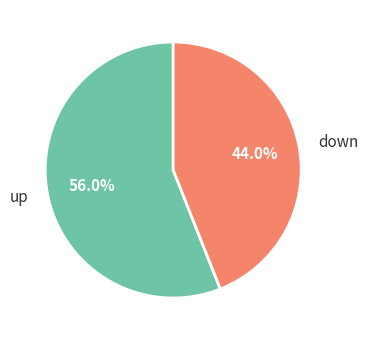

How many slices are in this pie chart?

2